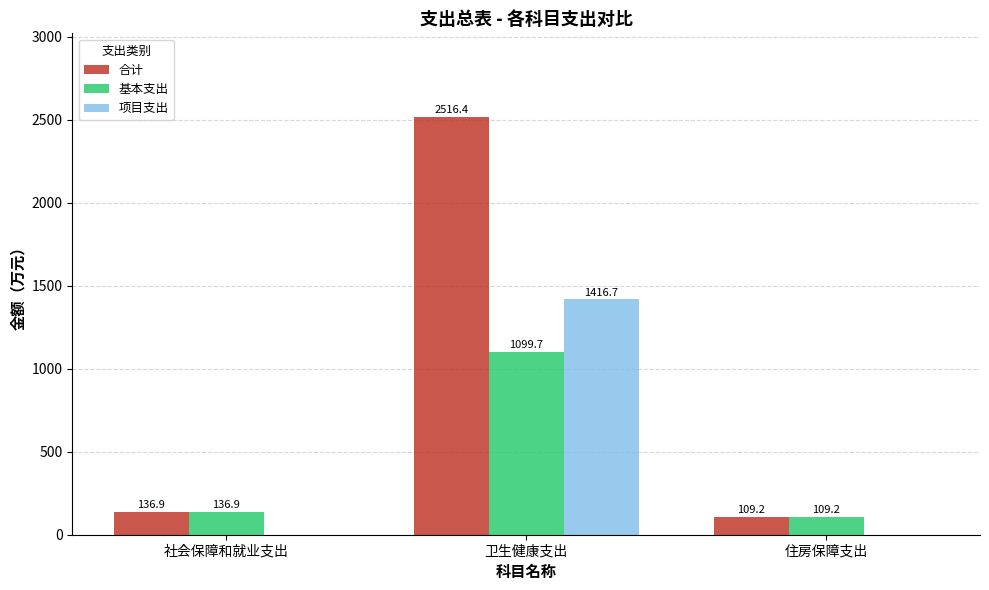

What is the sum of all 合计 values?

2762.5